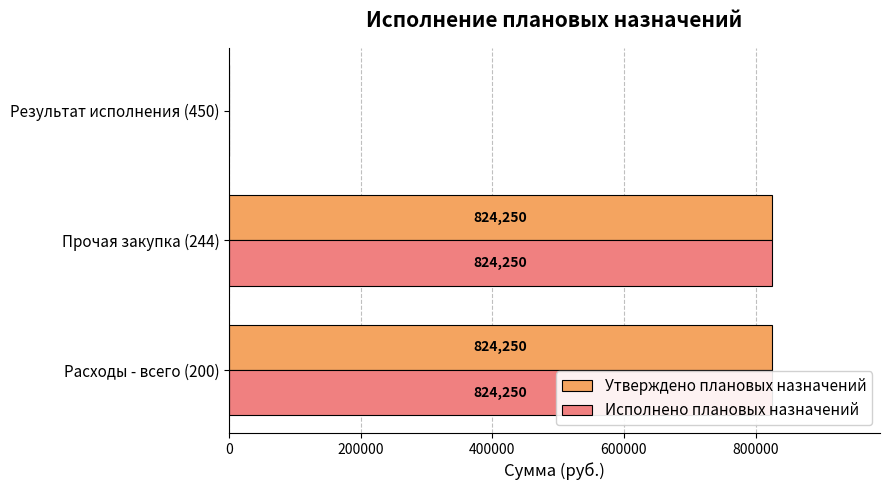

Are the bars horizontal?

Yes